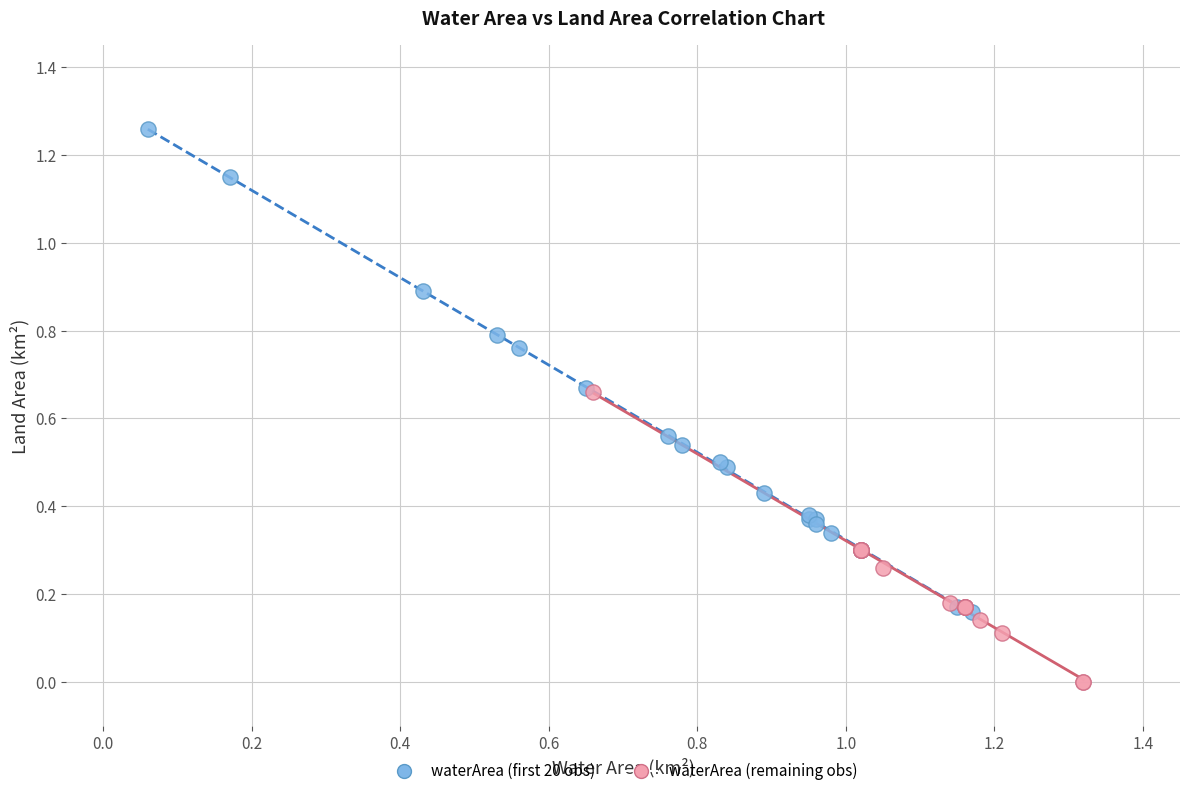

Which series contains the highest Y value?

waterArea (first 20 obs)